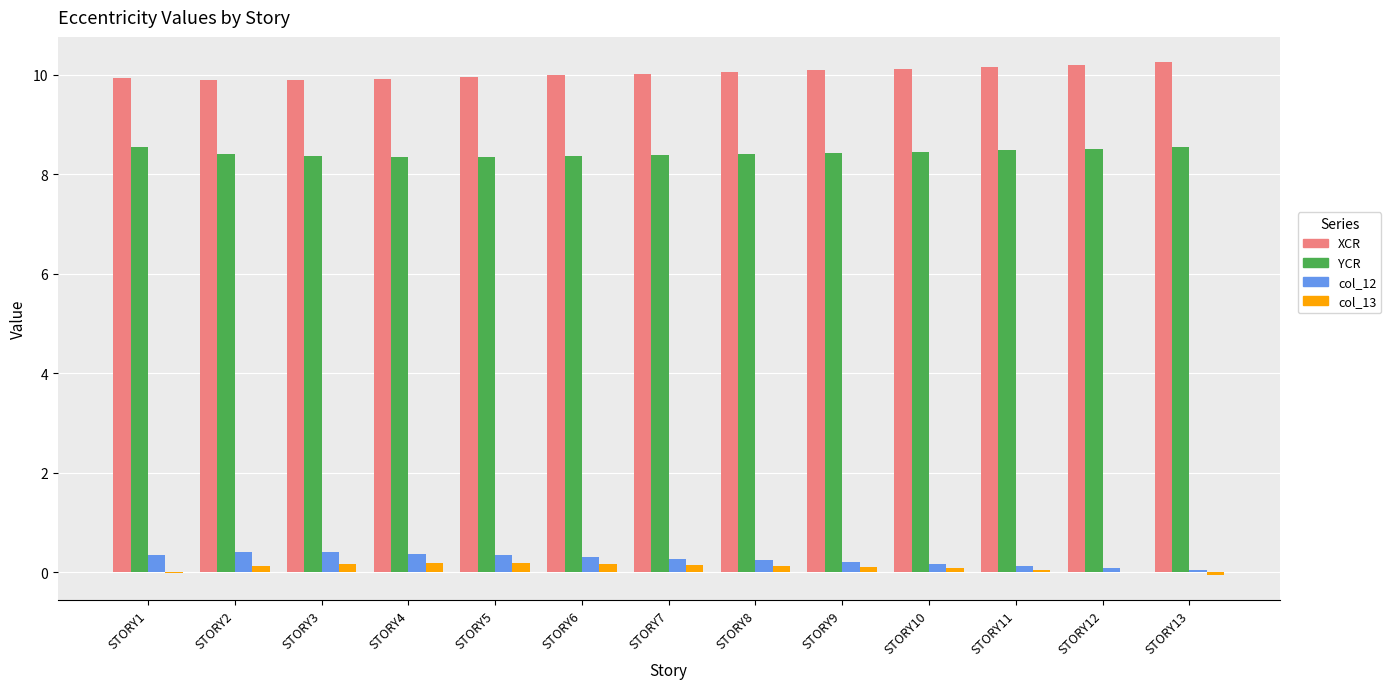

The YCR series shows 14.7 at STORY5. True or false?

False